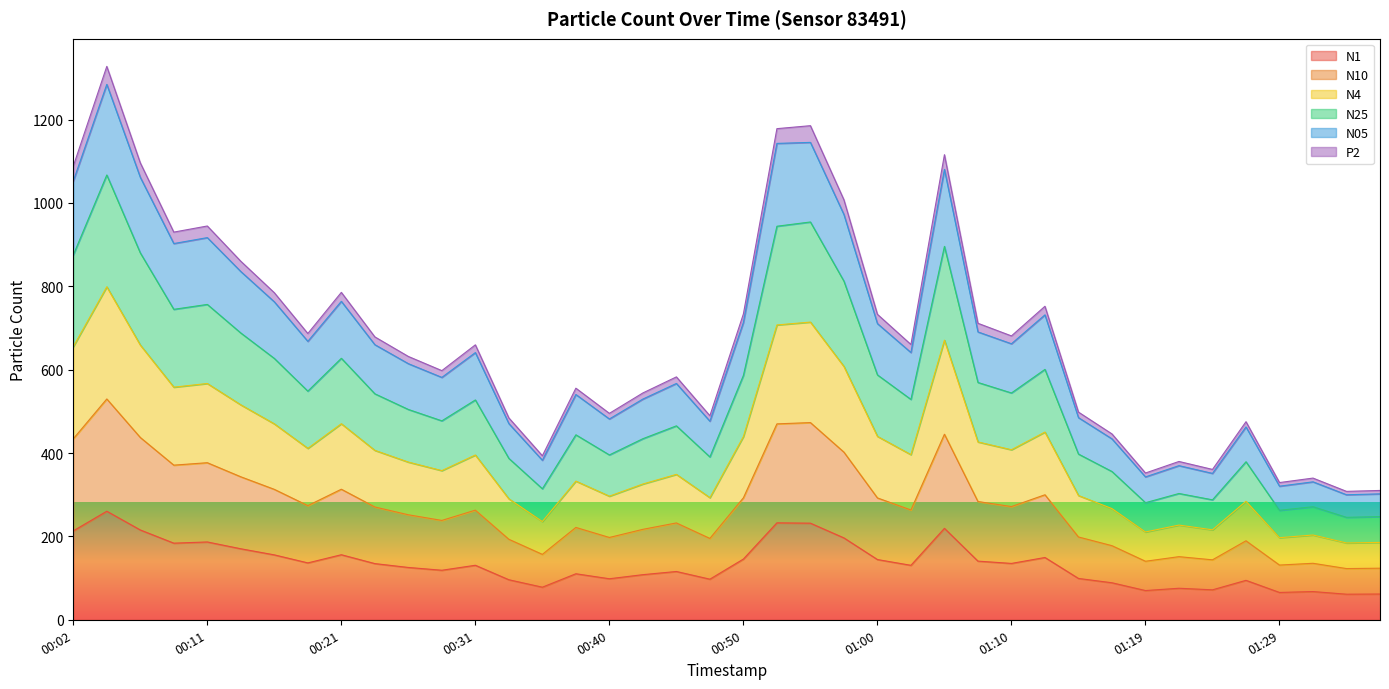

Where is the first local maximum for N10?

00:04